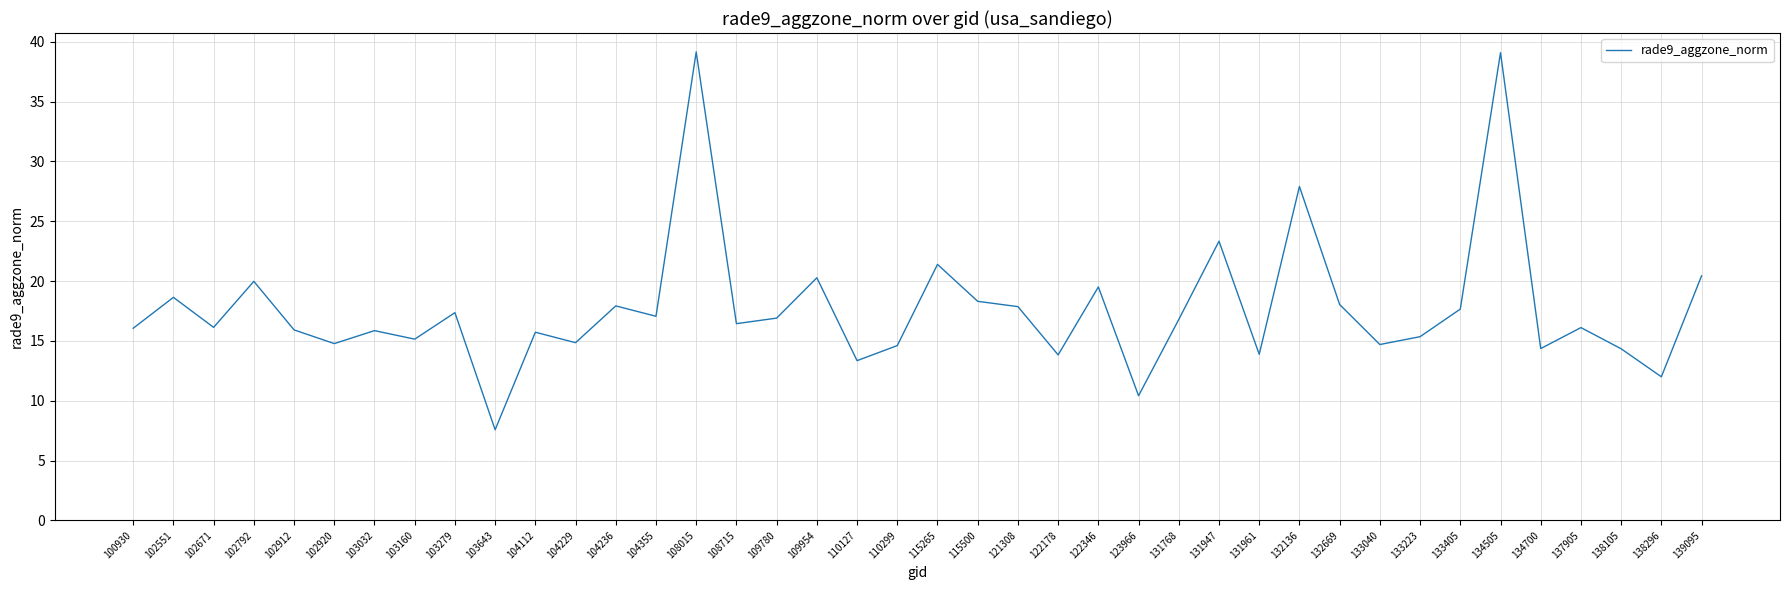

What is the change in value from 104355 to 131961?

-3.2